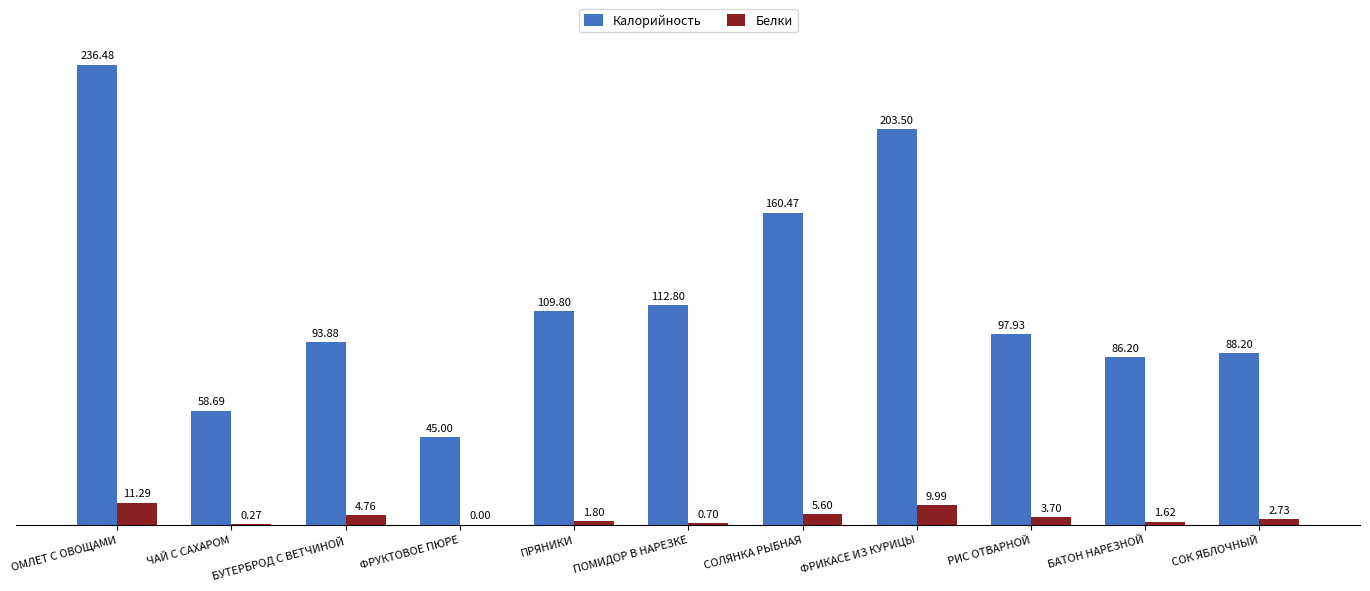

At which category is the sum across all series the highest?

ОМЛЕТ С ОВОЩАМИ